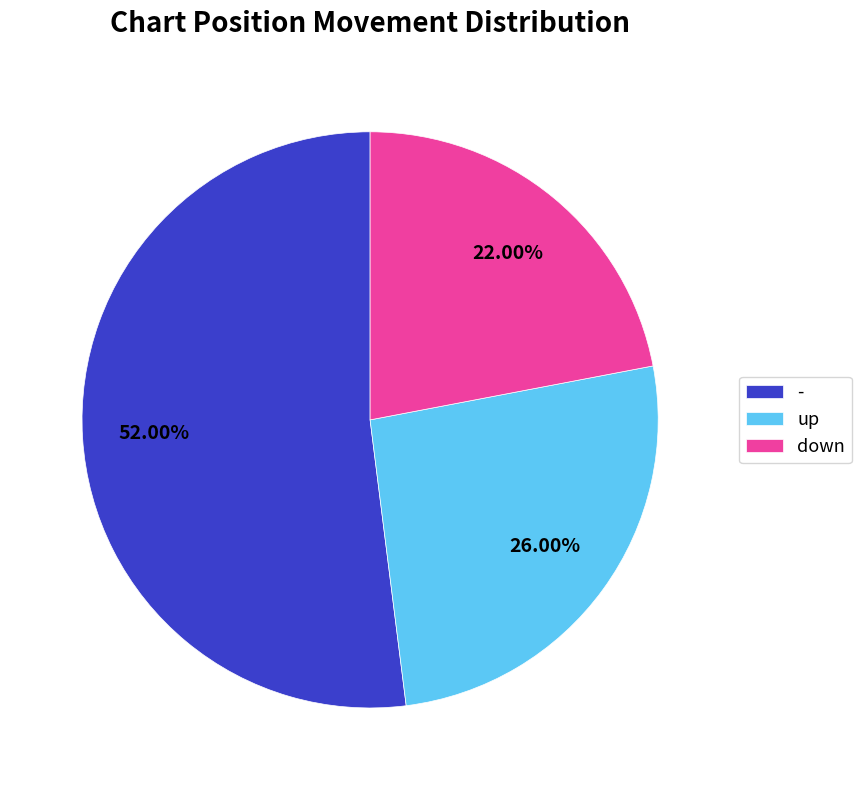

Which has a higher value, up or -?

-